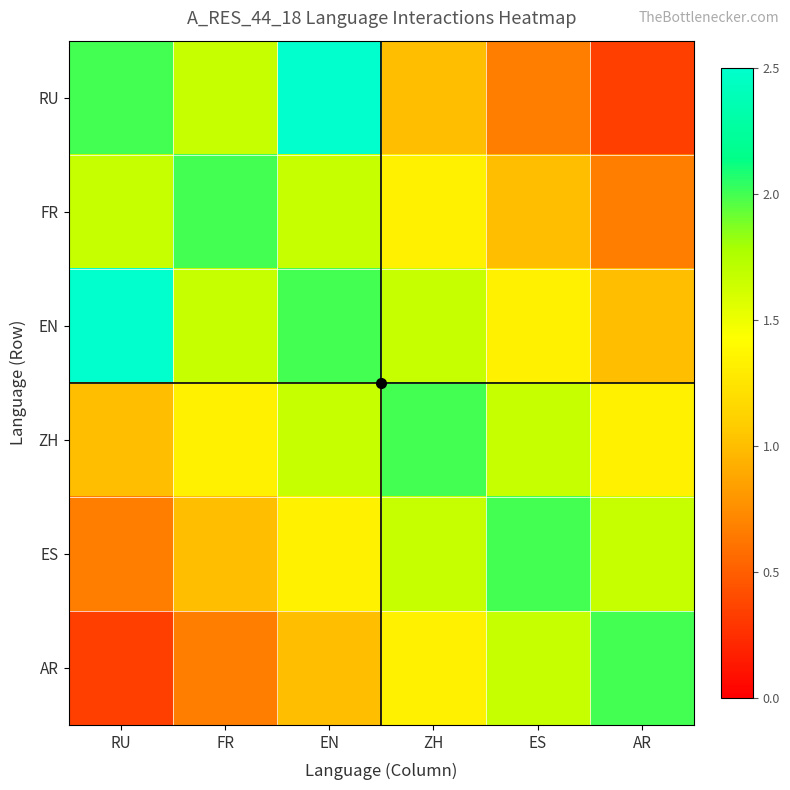

How many data points does each series have?

6